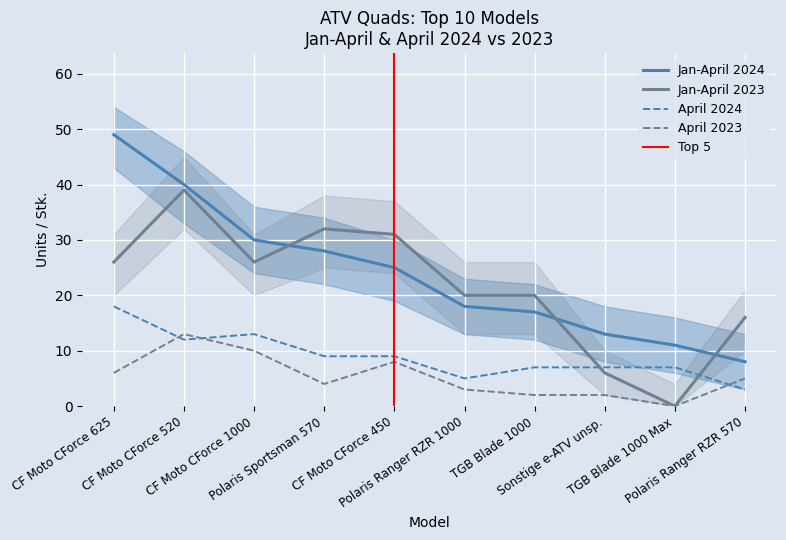

True or false: April 2024 has more than 0 interior local peaks.

True